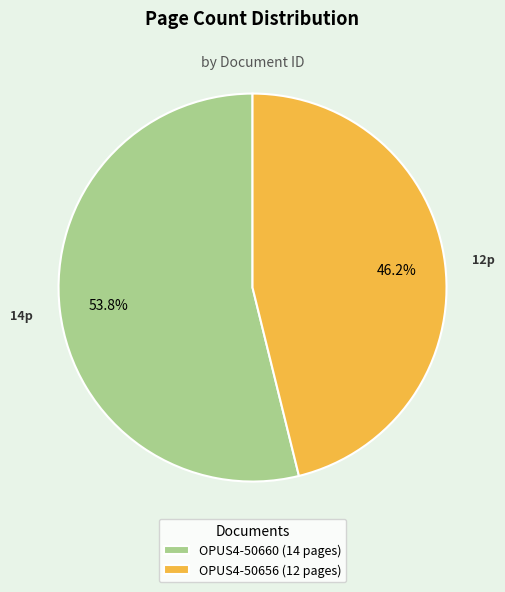

What percentage is the OPUS4-50656 slice, to the nearest percent?

46%